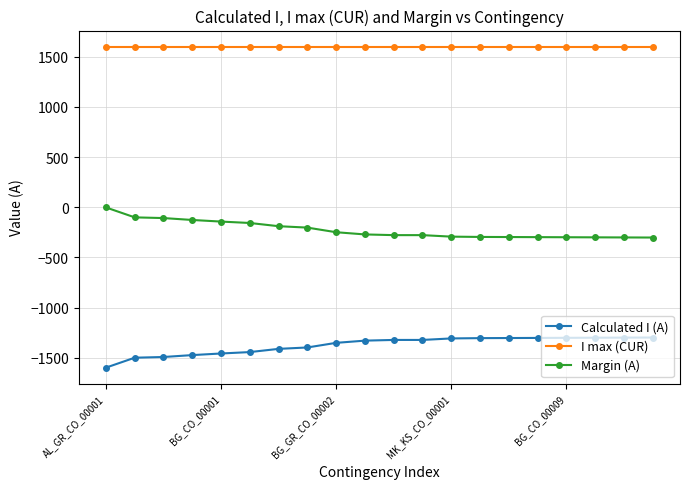

What is the minimum value for Calculated I (A)?

-1598